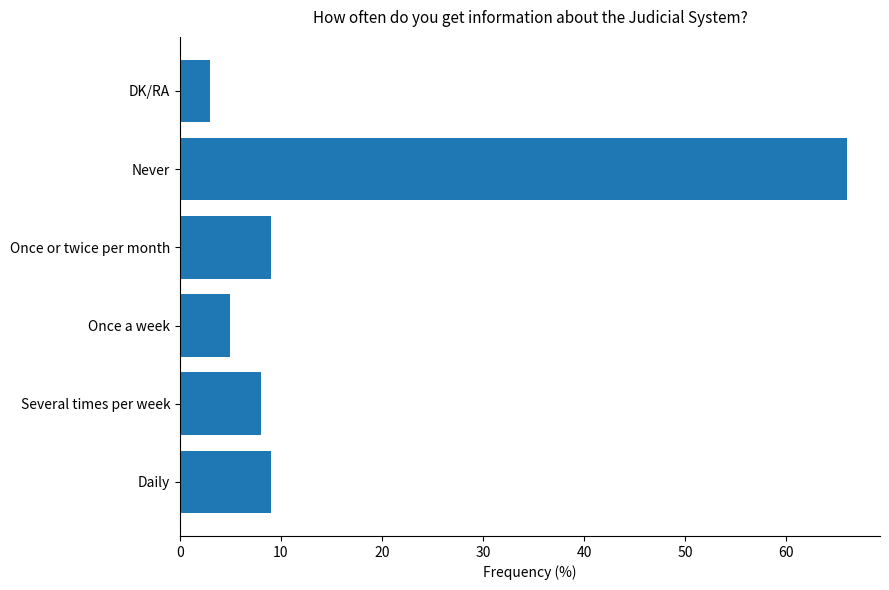

How many bars are there in total?

6